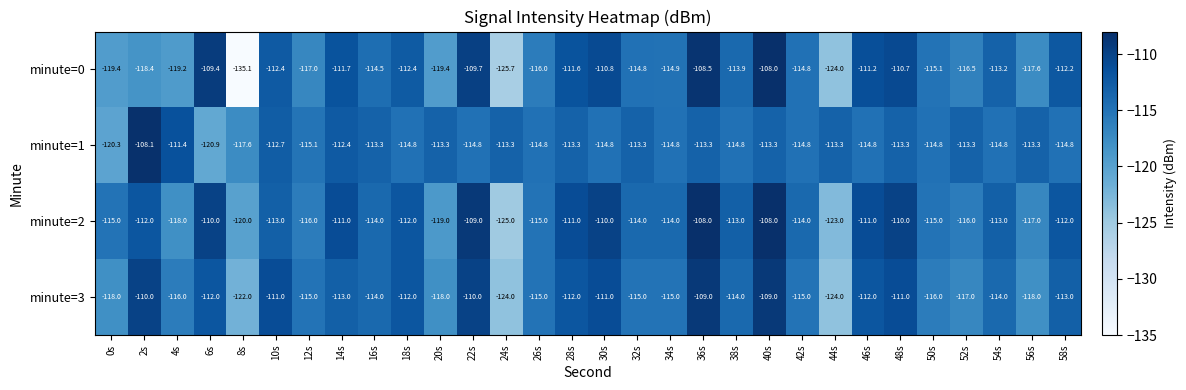

Which series has the largest total across all categories?

minute=2